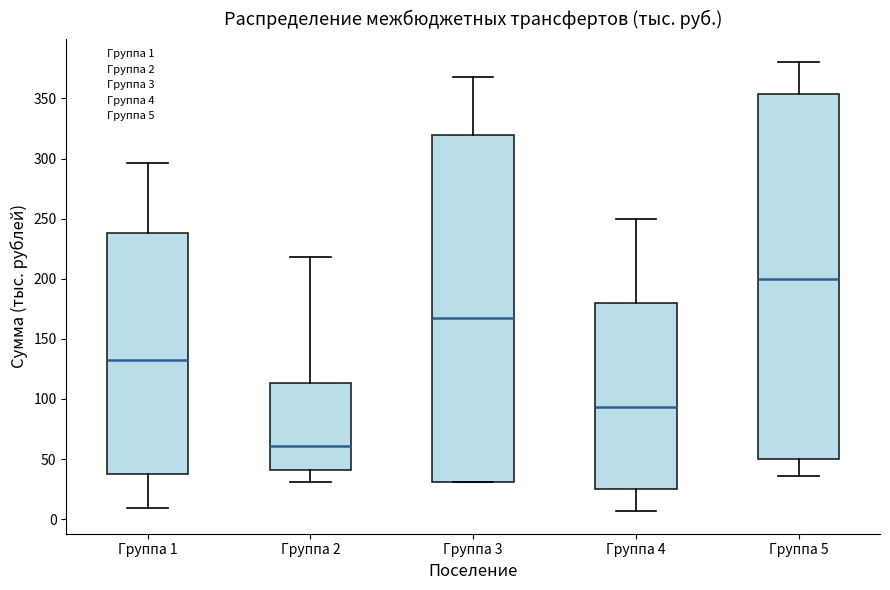

Reading left to right, read every box against the y-axis: the position of its median line, the range the box covers, and the ends of its whiskers. The values are not printed on the chart, so give them approximately, as read against the axis.

Группа 1: median 135, box 35 to 240, whiskers 10 to 295
Группа 2: median 60, box 40 to 115, whiskers 30 to 220
Группа 3: median 170, box 30 to 320, whiskers 30 to 370
Группа 4: median 95, box 25 to 180, whiskers 5 to 250
Группа 5: median 200, box 50 to 355, whiskers 35 to 380